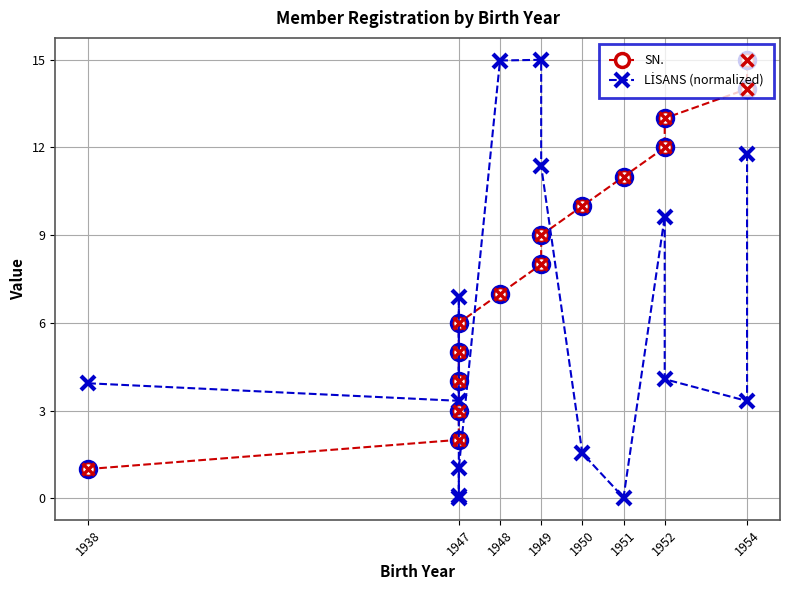

What is the average value of the SN. series?

8.0